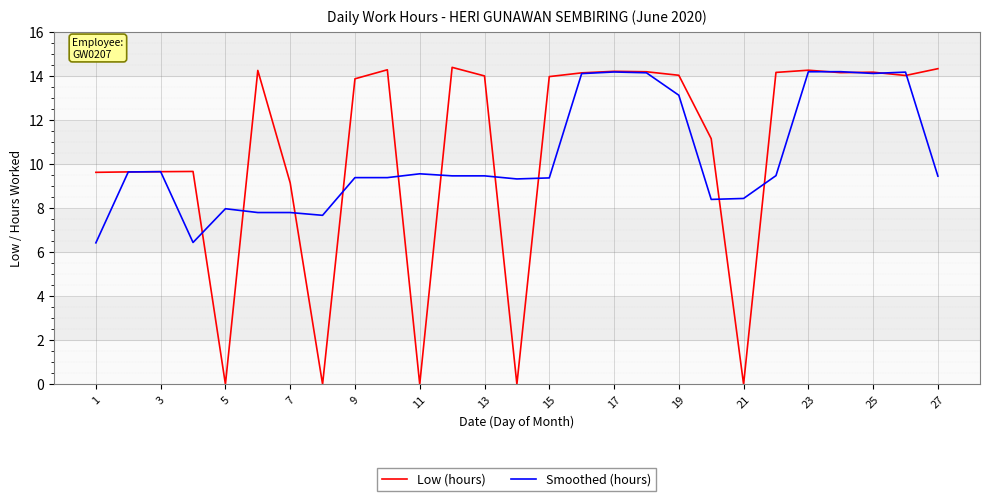

Which series ends up on top after the final intersection of Smoothed (hours) and Low (hours)?

Low (hours)